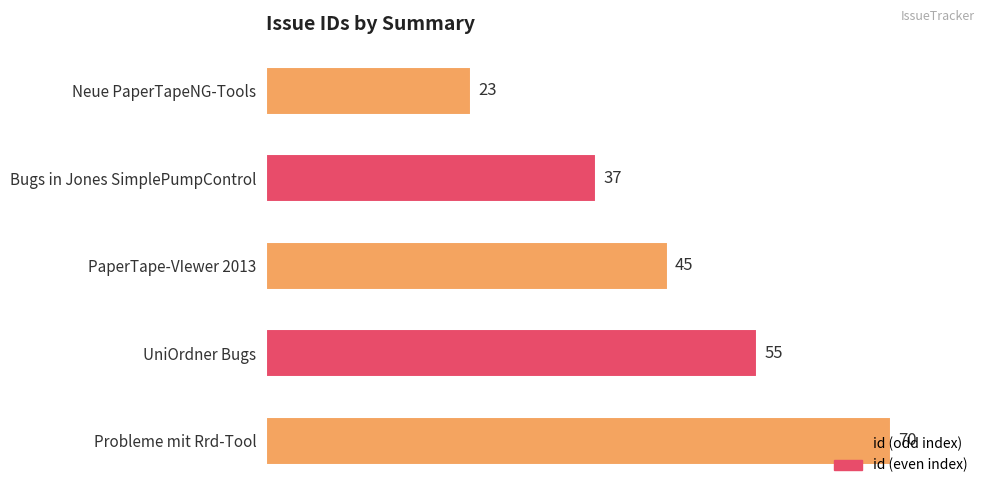

What is the sum of all values?

230